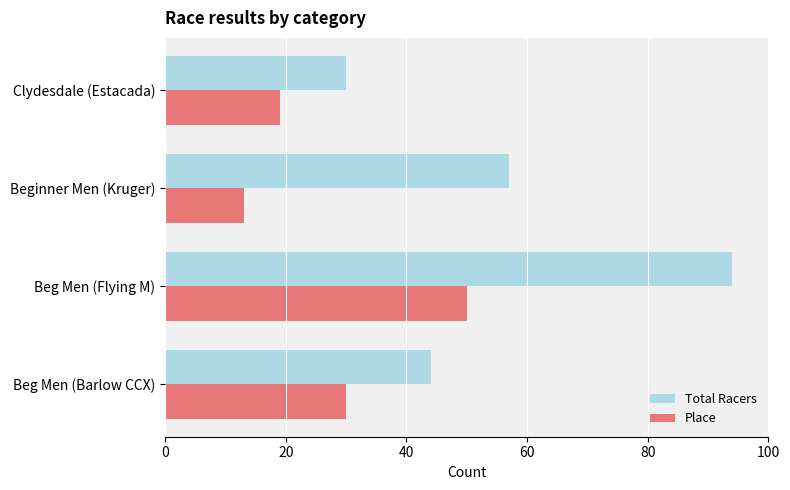

At which category does the chart reach its minimum across all series?

Beginner Men (Kruger)